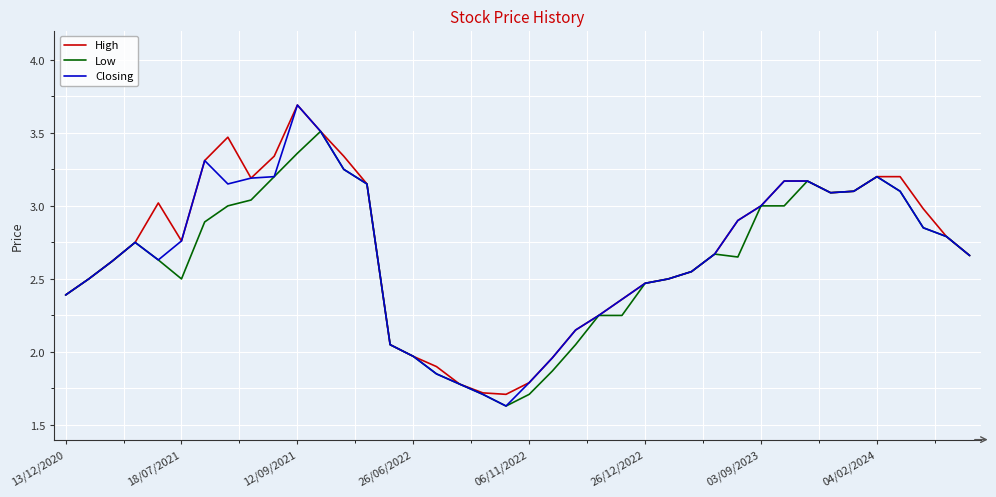

How many lines are shown in the chart?

3